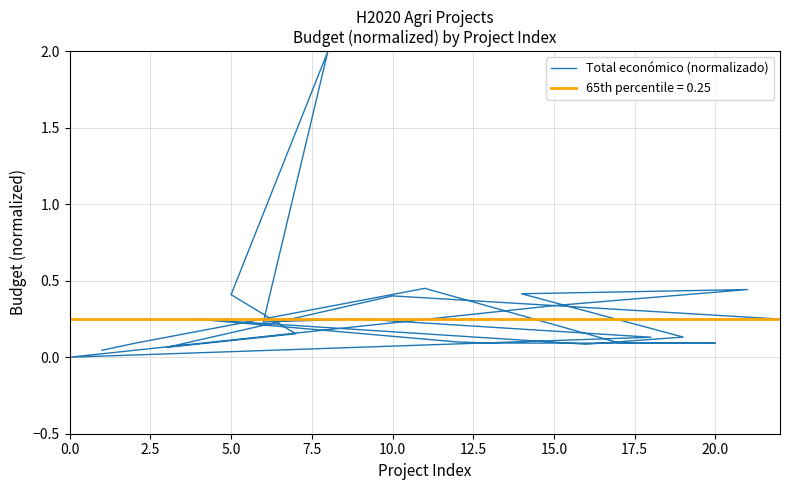

What is the sum of all values?

6.5